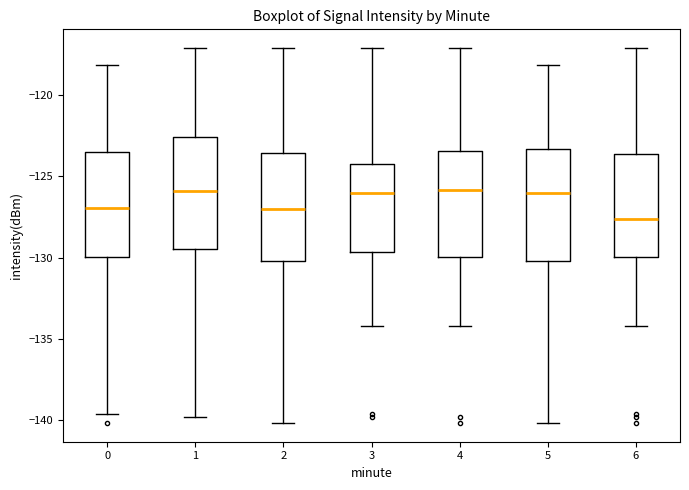

Reading left to right, read every box against the y-axis: the position of its median line, the range the box covers, and the ends of its whiskers. The values are not printed on the chart, so give them approximately, as read against the axis.

0: median -127.0, box -130.0 to -123.5, whiskers -139.5 to -118.0
1: median -126.0, box -129.5 to -122.5, whiskers -140.0 to -117.0
2: median -127.0, box -130.0 to -123.5, whiskers -140.0 to -117.0
3: median -126.0, box -129.5 to -124.0, whiskers -134.0 to -117.0
4: median -126.0, box -130.0 to -123.5, whiskers -134.0 to -117.0
5: median -126.0, box -130.0 to -123.5, whiskers -140.0 to -118.0
6: median -127.5, box -130.0 to -123.5, whiskers -134.0 to -117.0